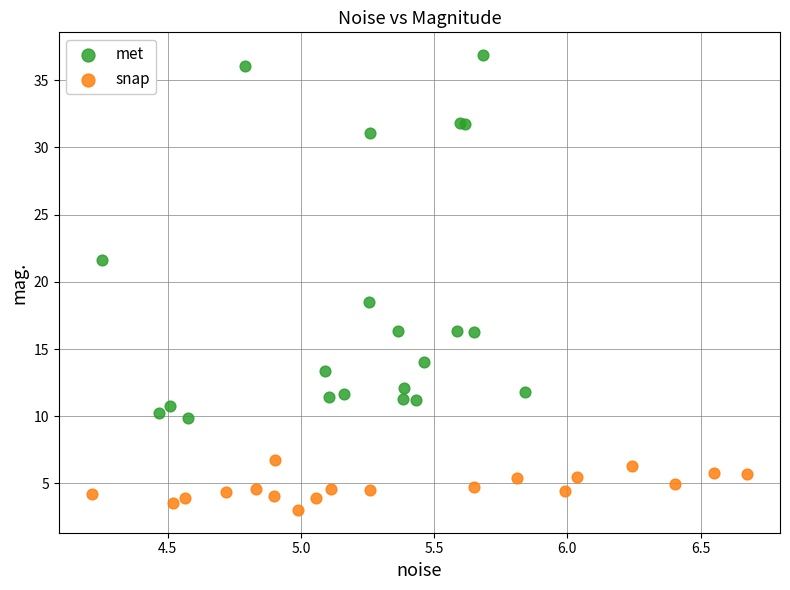

Which series contains the highest Y value?

met